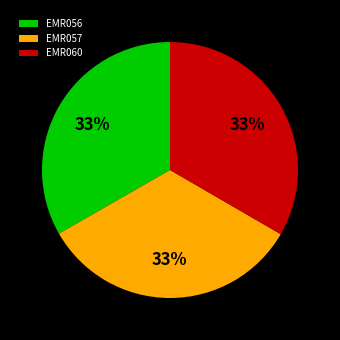

True or false: EMR060 accounts for 33% of the total.

True